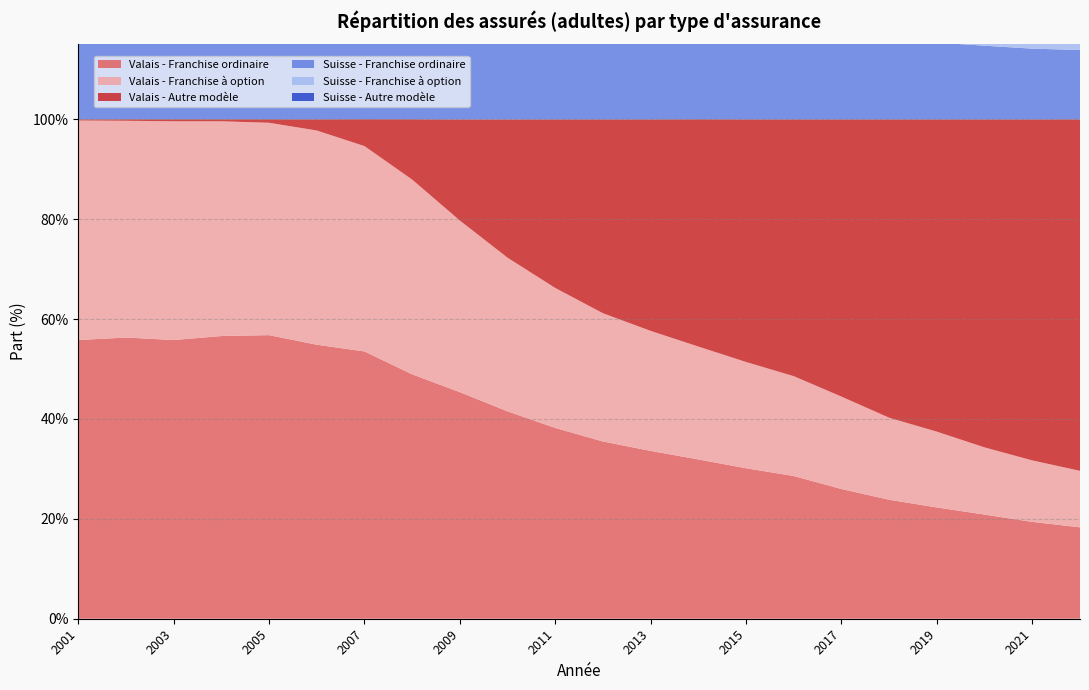

Reading left to right, what are all the values shown in this chart?

Valais - Franchise ordinaire: 2001=55.8	2002=56.3	2003=55.8	2004=56.6	2005=56.8	2006=54.9	2007=53.5	2008=48.9	2009=45.4	2010=41.5	2011=38.2	2012=35.5	2013=33.6	2014=31.9	2015=30.1	2016=28.6	2017=26.0	2018=23.8	2019=22.3	2020=20.9	2021=19.4	2022=18.3
Valais - Franchise à option: 2001=44.0	2002=43.4	2003=43.8	2004=43.0	2005=42.5	2006=42.9	2007=41.1	2008=39.0	2009=34.4	2010=30.8	2011=28.0	2012=25.7	2013=24.0	2014=22.6	2015=21.3	2016=20.0	2017=18.5	2018=16.4	2019=15.2	2020=13.4	2021=12.3	2022=11.3
Valais - Autre modèle: 2001=0.2	2002=0.3	2003=0.4	2004=0.4	2005=0.7	2006=2.2	2007=5.4	2008=12.1	2009=20.2	2010=27.7	2011=33.8	2012=38.8	2013=42.4	2014=45.5	2015=48.6	2016=51.4	2017=55.5	2018=59.7	2019=62.5	2020=65.7	2021=68.3	2022=70.4
Suisse - Franchise ordinaire: 2001=45.0	2002=43.6	2003=41.8	2004=42.6	2005=43.0	2006=41.0	2007=40.2	2008=35.3	2009=31.1	2010=27.5	2011=24.8	2012=22.8	2013=21.4	2014=20.3	2015=19.4	2016=18.3	2017=17.1	2018=16.1	2019=15.4	2020=14.8	2021=14.2	2022=13.9
Suisse - Franchise à option: 2001=46.5	2002=47.9	2003=50.0	2004=48.4	2005=47.0	2006=45.7	2007=43.0	2008=40.4	2009=33.5	2010=26.9	2011=23.2	2012=20.7	2013=19.0	2014=17.7	2015=16.5	2016=15.3	2017=14.0	2018=12.9	2019=12.0	2020=11.2	2021=10.4	2022=9.8
Suisse - Autre modèle: 2001=8.5	2002=8.5	2003=8.2	2004=9.0	2005=10.0	2006=13.3	2007=16.9	2008=24.3	2009=35.4	2010=45.6	2011=52.0	2012=56.5	2013=59.6	2014=62.0	2015=64.1	2016=66.3	2017=68.8	2018=71.0	2019=72.6	2020=74.0	2021=75.4	2022=76.3